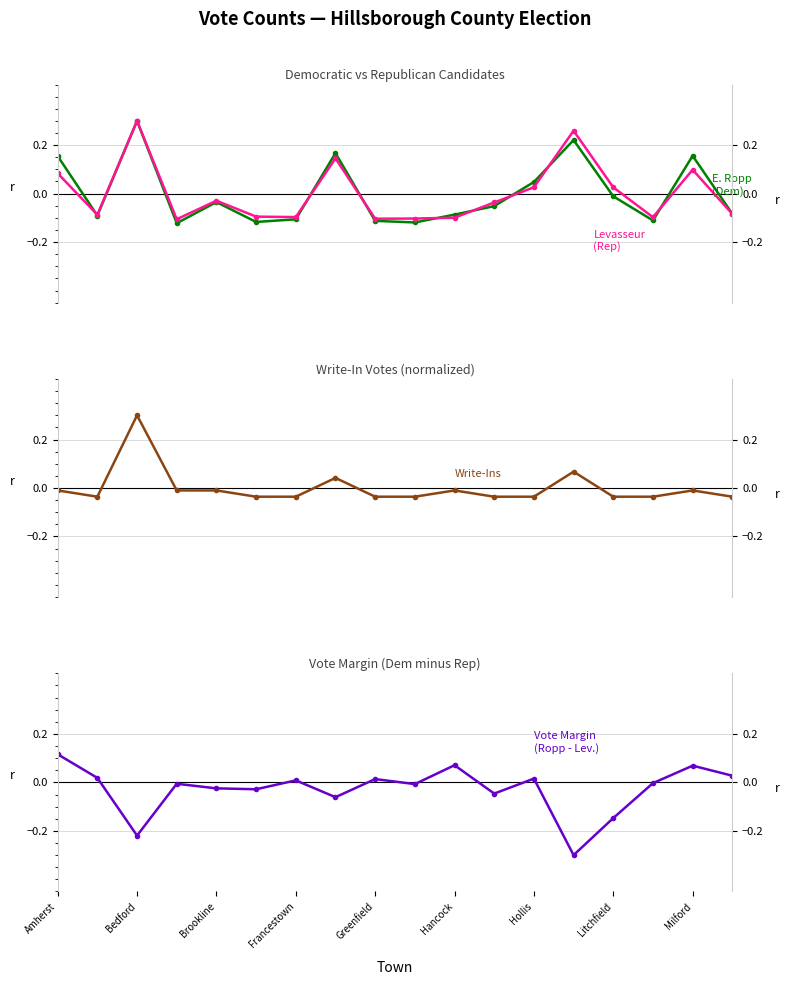

Where does the Joseph Kelly Levasseur (Republican) series first go above 0?

Amherst